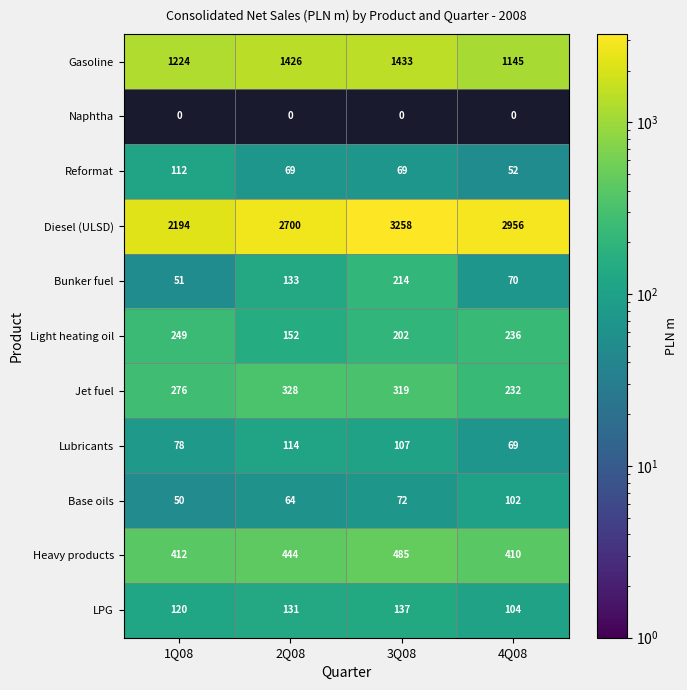

Where is Base oils nearest to the value 76?

3Q08